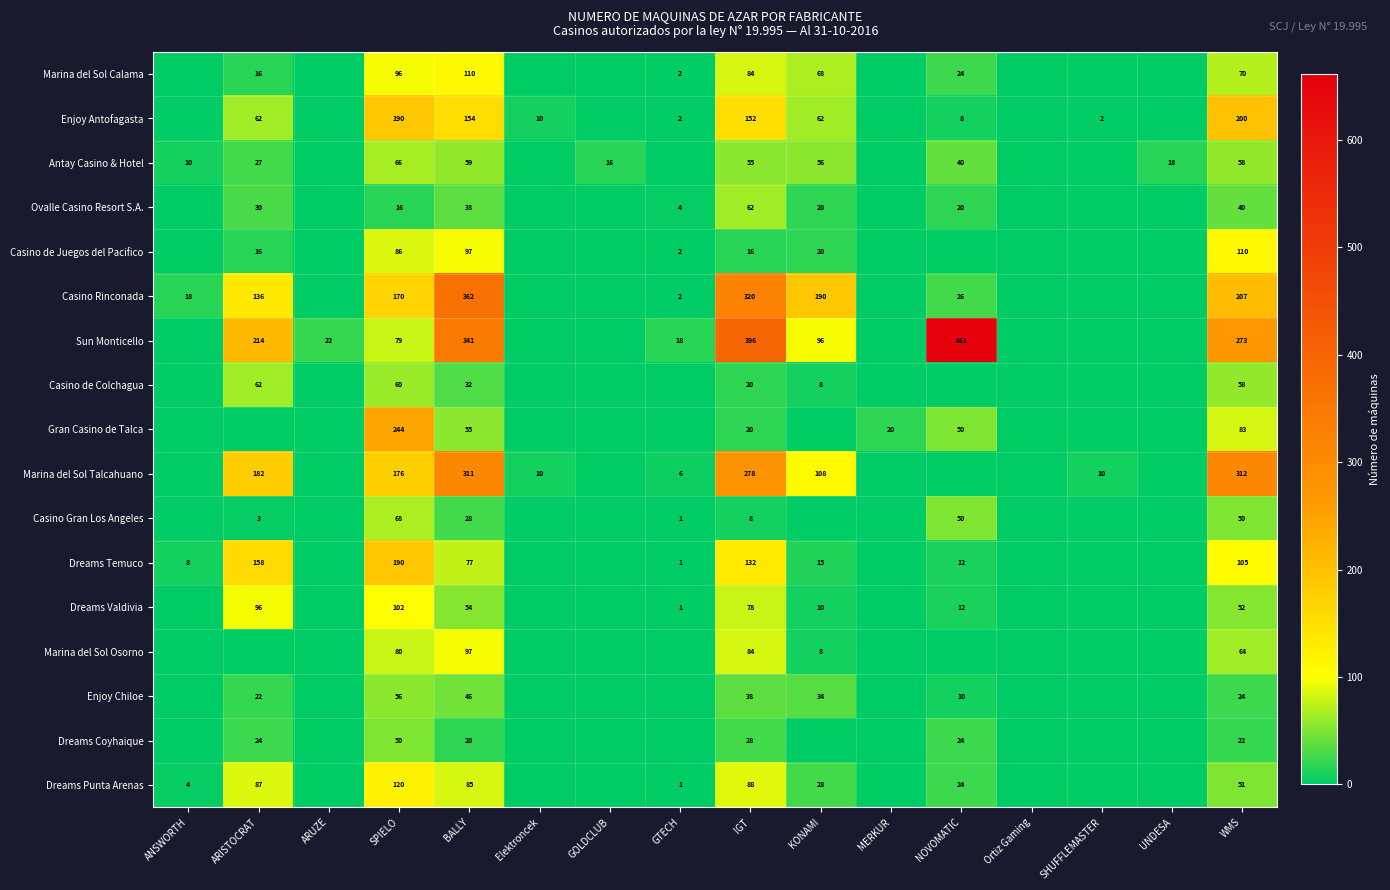

At which category does the chart reach its minimum across all series?

ANSWORTH